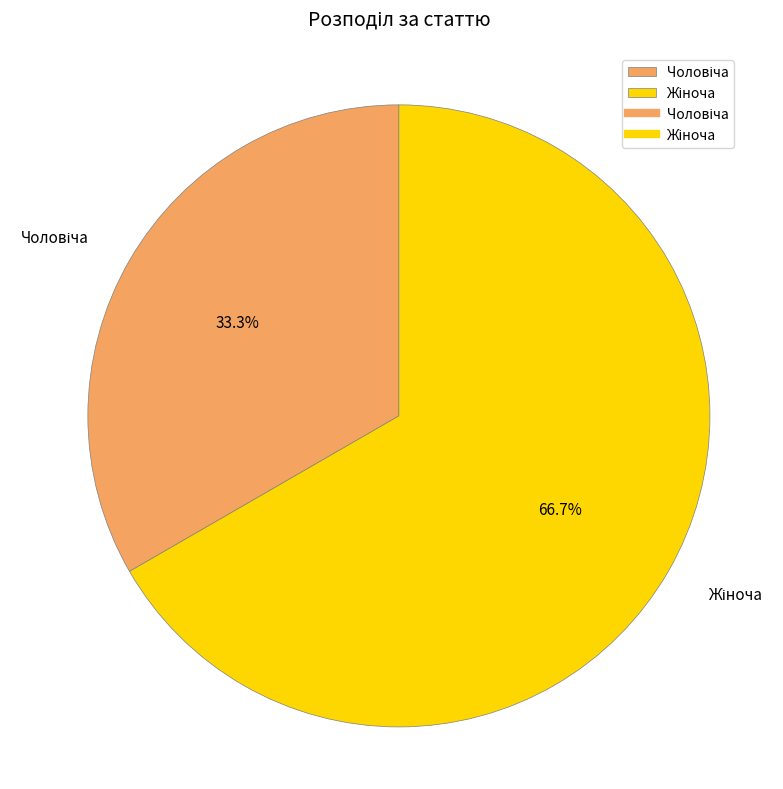

Is there any slice that represents more than half of the pie?

Yes